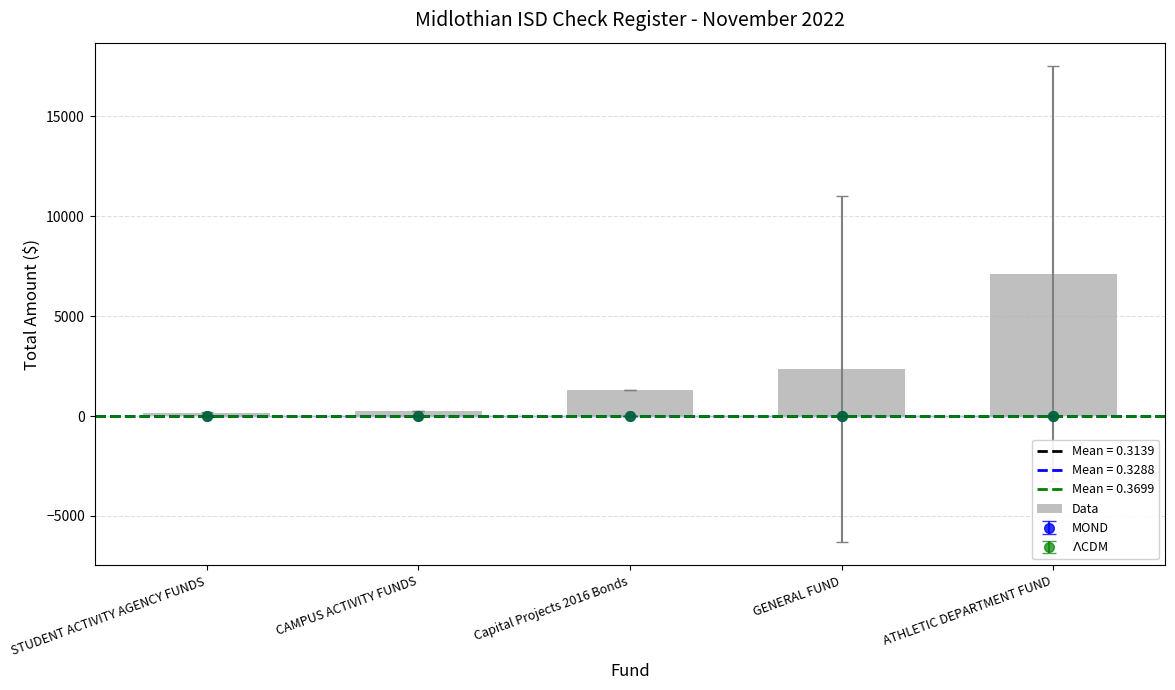

What is the difference between the second highest and second lowest values?

2118.4